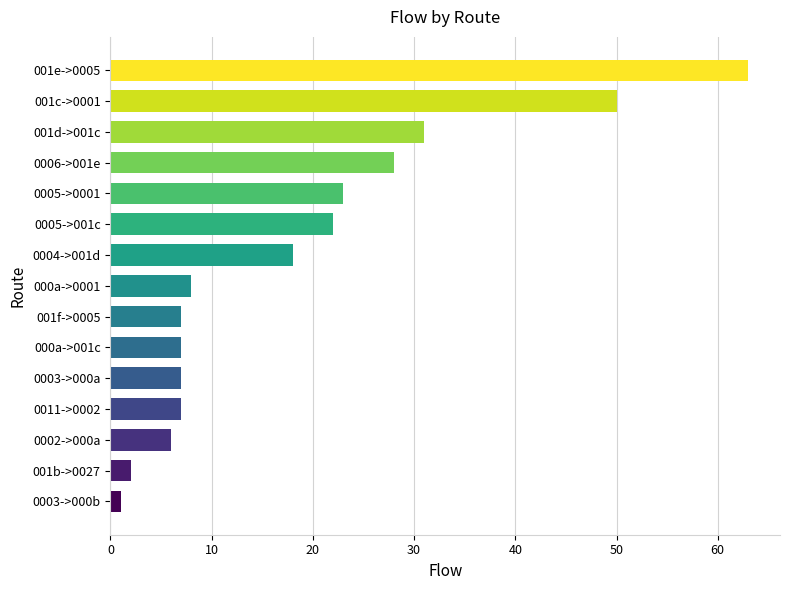

Where is the data nearest to the value 32?

001d->001c